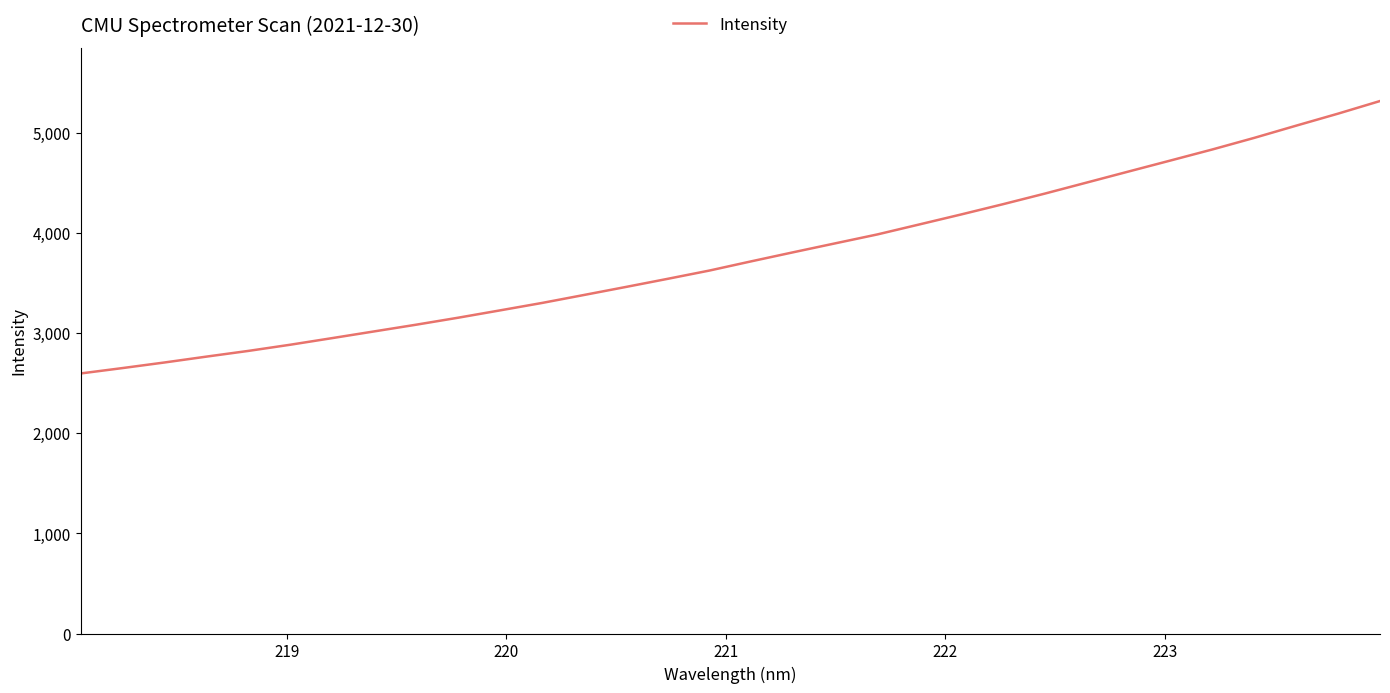

What is the greatest value displayed?

5316.2